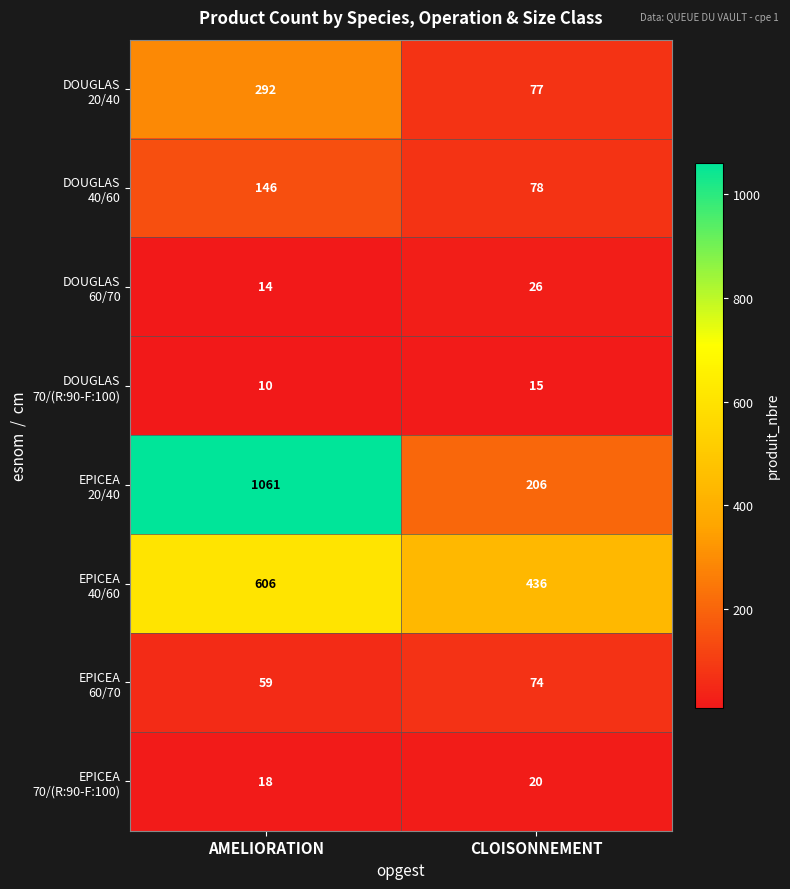

What is the total value across all series at AMELIORATION?

2206